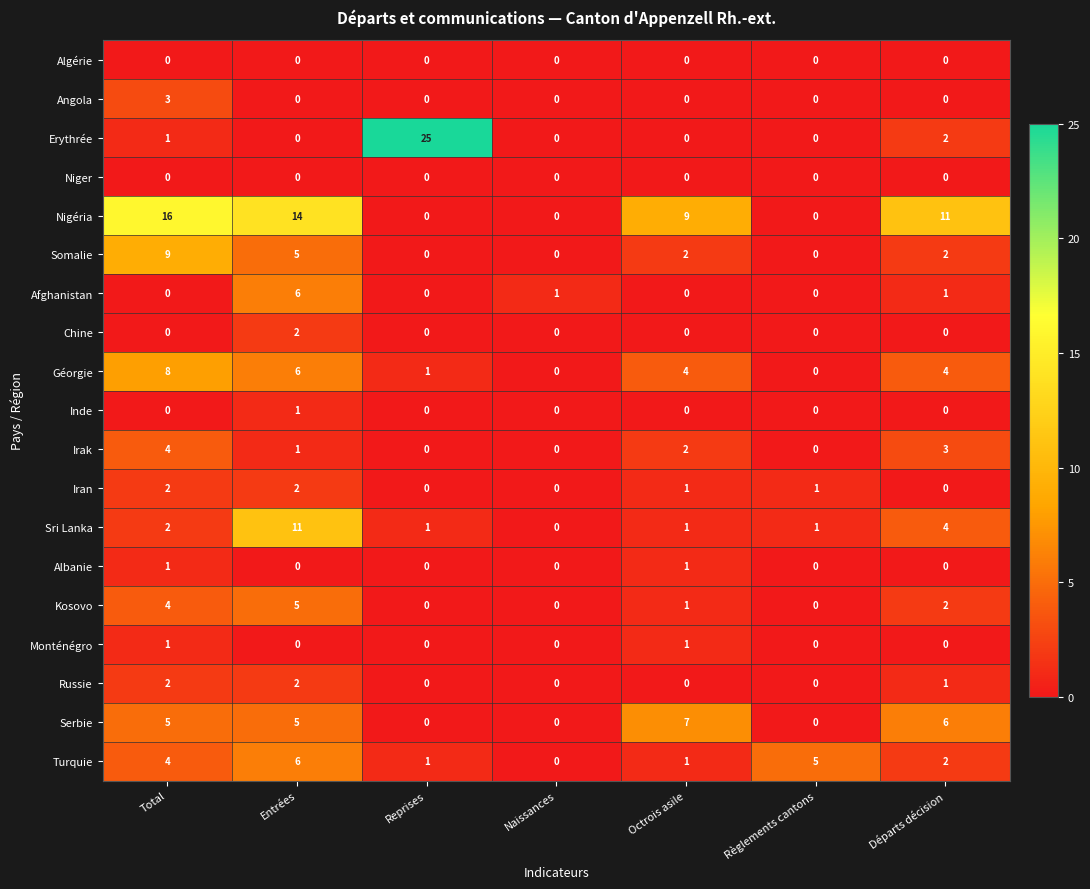

Which label corresponds to the largest value in the chart?

Reprises